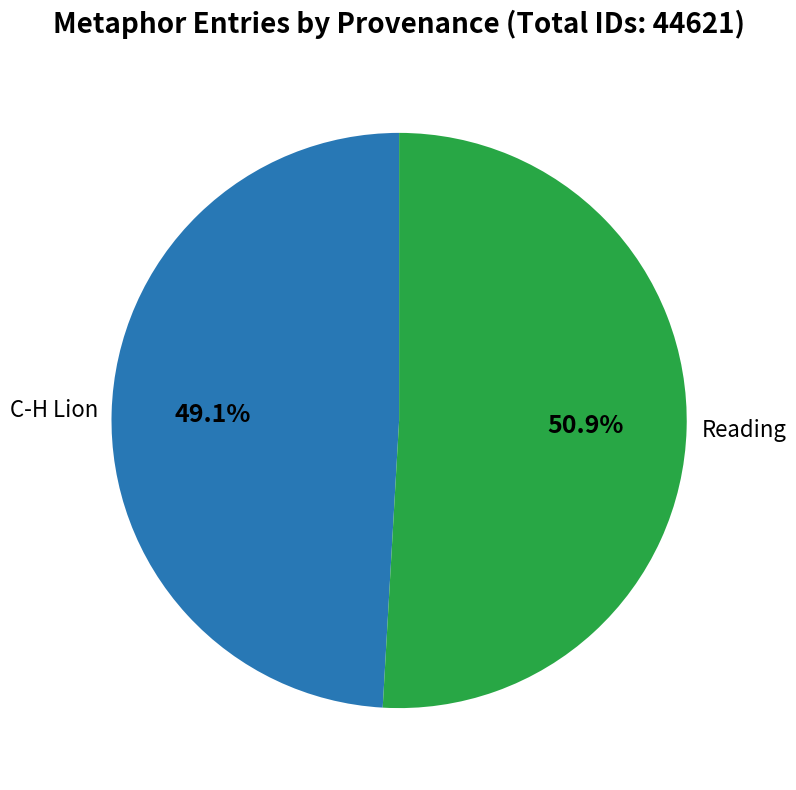

What is the largest slice in the pie chart?

Reading